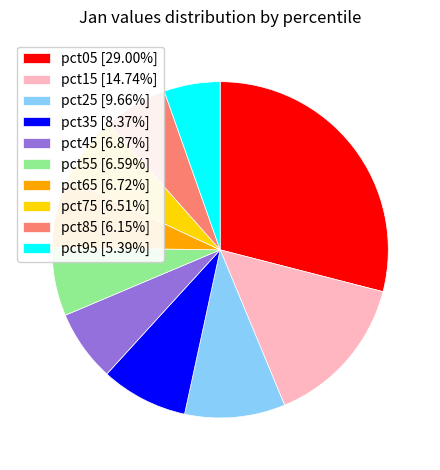

Do pct55 [6.59%] and pct85 [6.15%] together represent more than half of the pie?

No